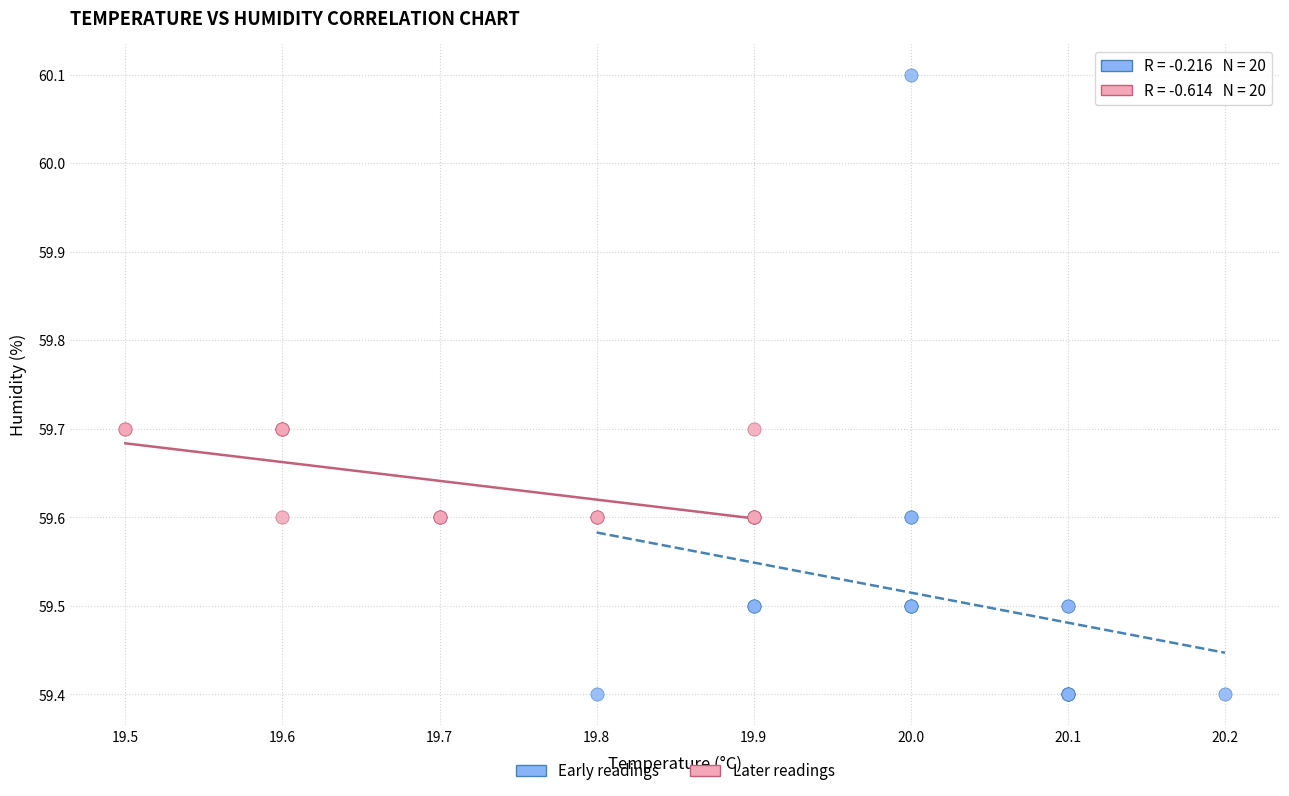

Which series has the largest Y range (max minus min)?

Early readings